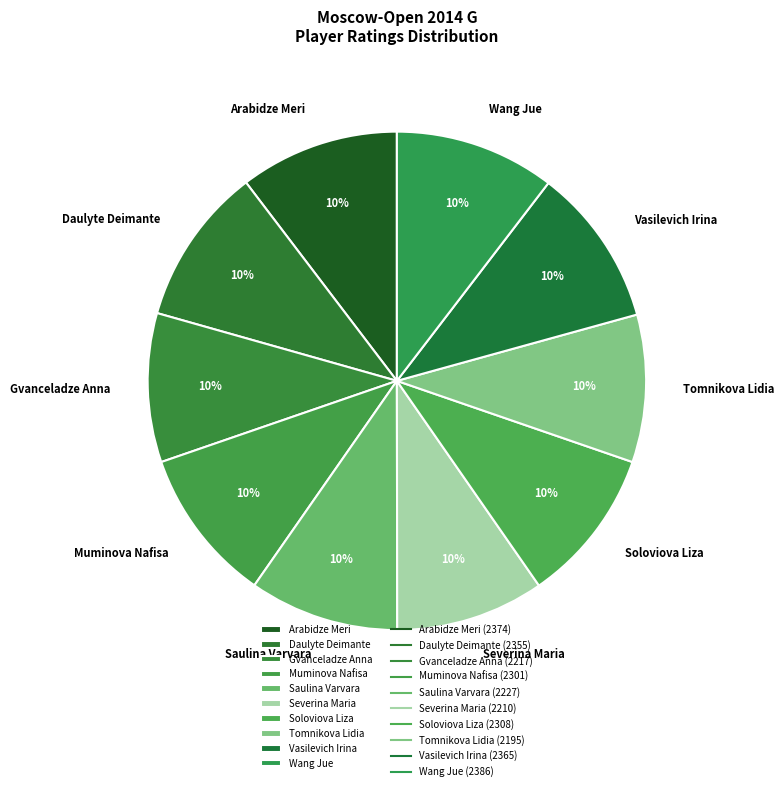

Does Soloviova Liza represent more than half of the total?

No